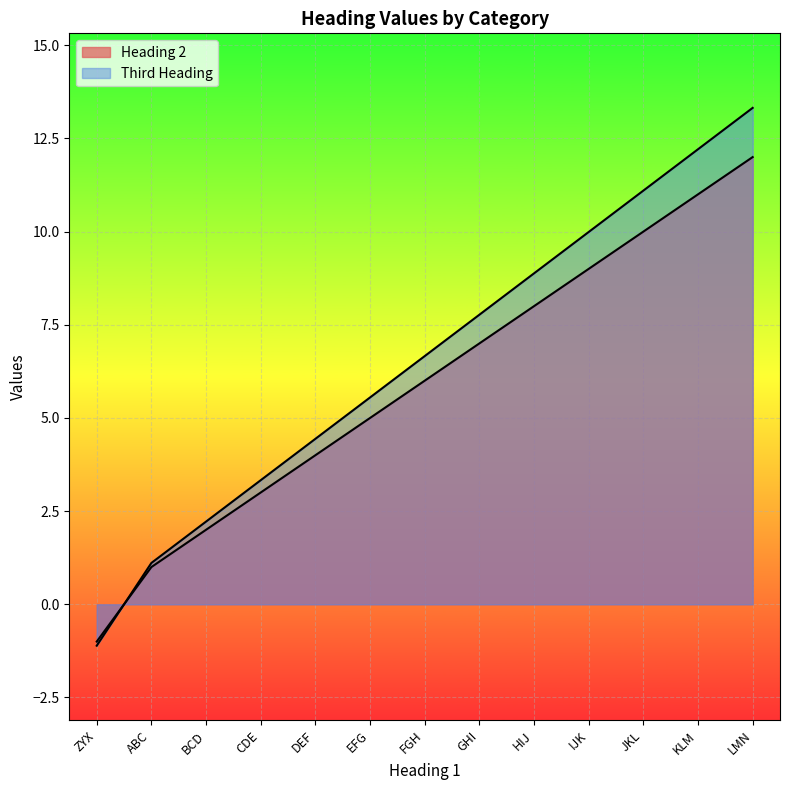

Reading left to right, what are all the values shown in this chart?

Heading 2: ZYX=-1.0	ABC=1.0	BCD=2.0	CDE=3.0	DEF=4.0	EFG=5.0	FGH=6.0	GHI=7.0	HIJ=8.0	IJK=9.0	JKL=10.0	KLM=11.0	LMN=12.0
Third Heading: ZYX=-1.1	ABC=1.1	BCD=2.2	CDE=3.3	DEF=4.4	EFG=5.5	FGH=6.7	GHI=7.8	HIJ=8.9	IJK=10.0	JKL=11.1	KLM=12.2	LMN=13.3